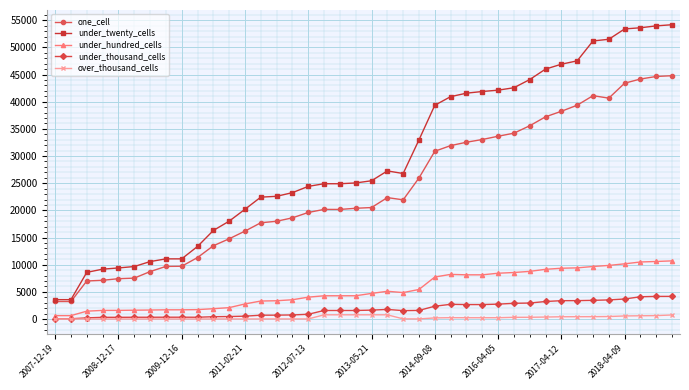

Which series has the largest range (max minus min)?

under_twenty_cells